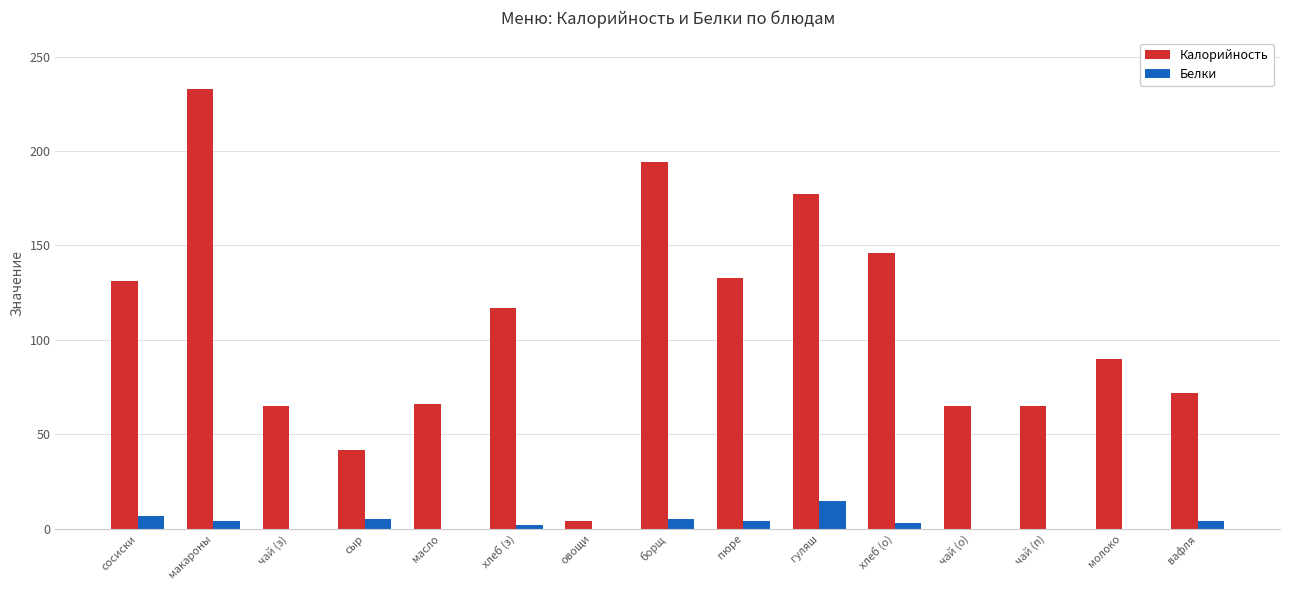

True or false: Калорийность has a value of 4 at овощи.

True